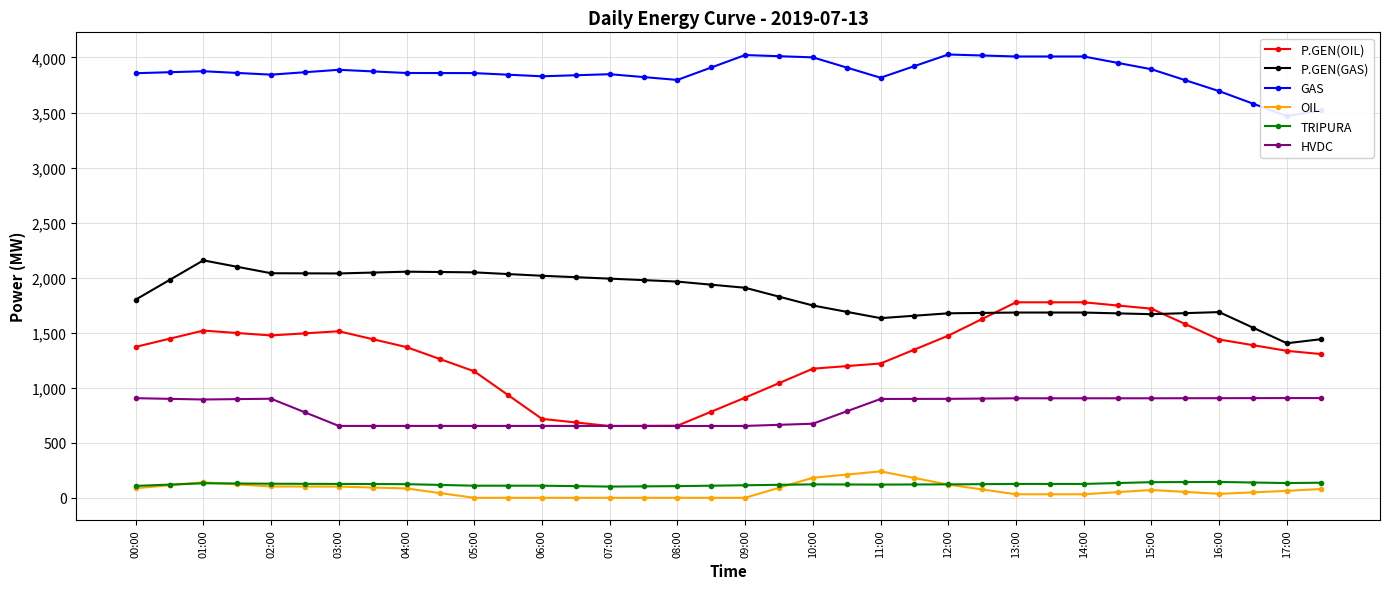

What is the maximum value shown in the chart?

4027.0